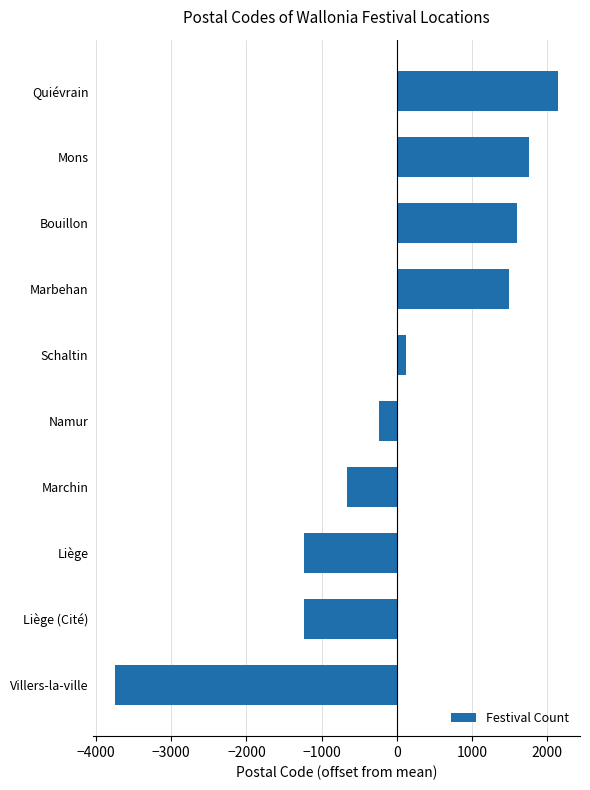

How many values are above zero?

5